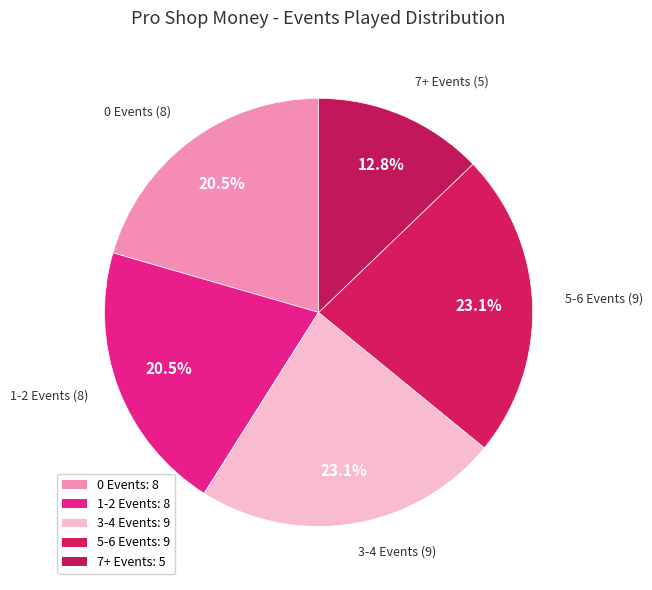

To the nearest percent, what is the average slice percentage?

20%